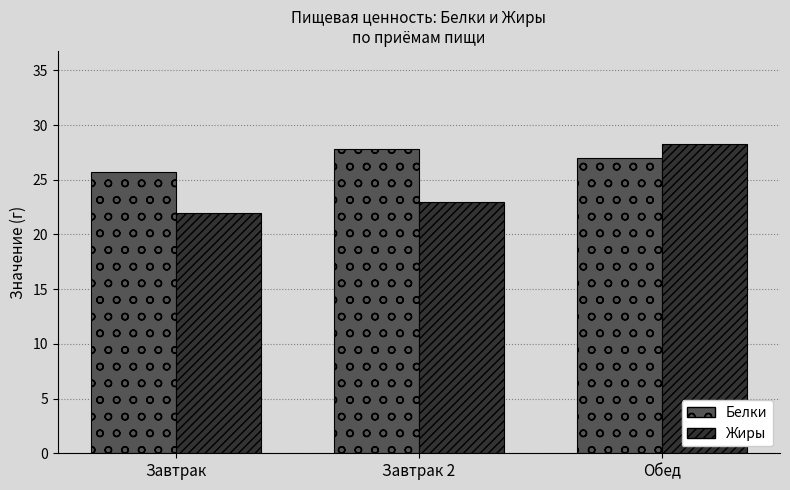

At which label does Жиры first exceed 22?

Завтрак 2